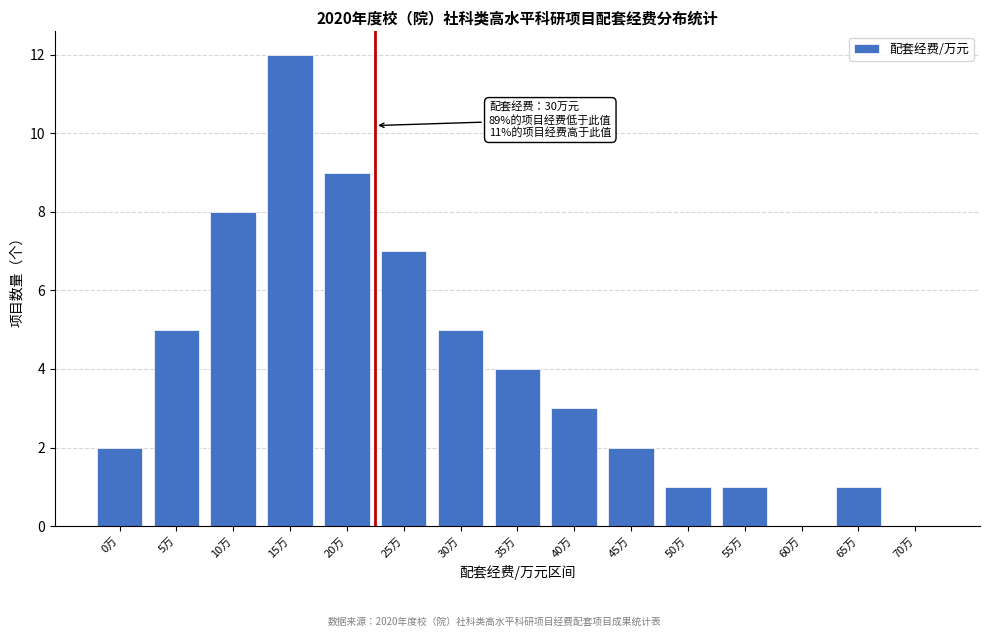

Reading left to right, list all the values displayed in this chart.

0万=2	5万=5	10万=8	15万=12	20万=9	25万=7	30万=5	35万=4	40万=3	45万=2	50万=1	55万=1	60万=0	65万=1	70万=0